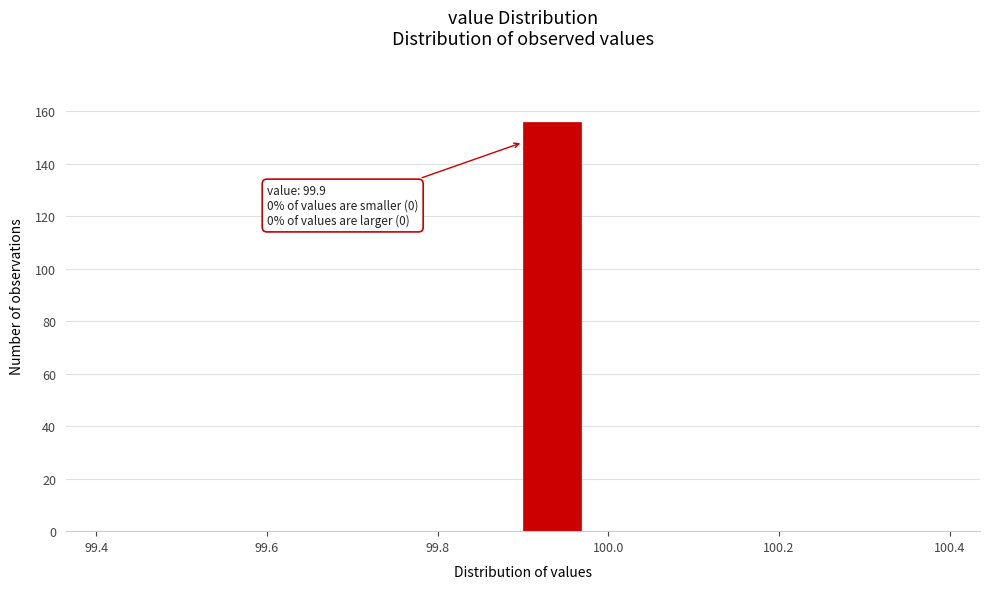

Read against the x-axis, roughly where is the centre of the tallest bar?

99.94